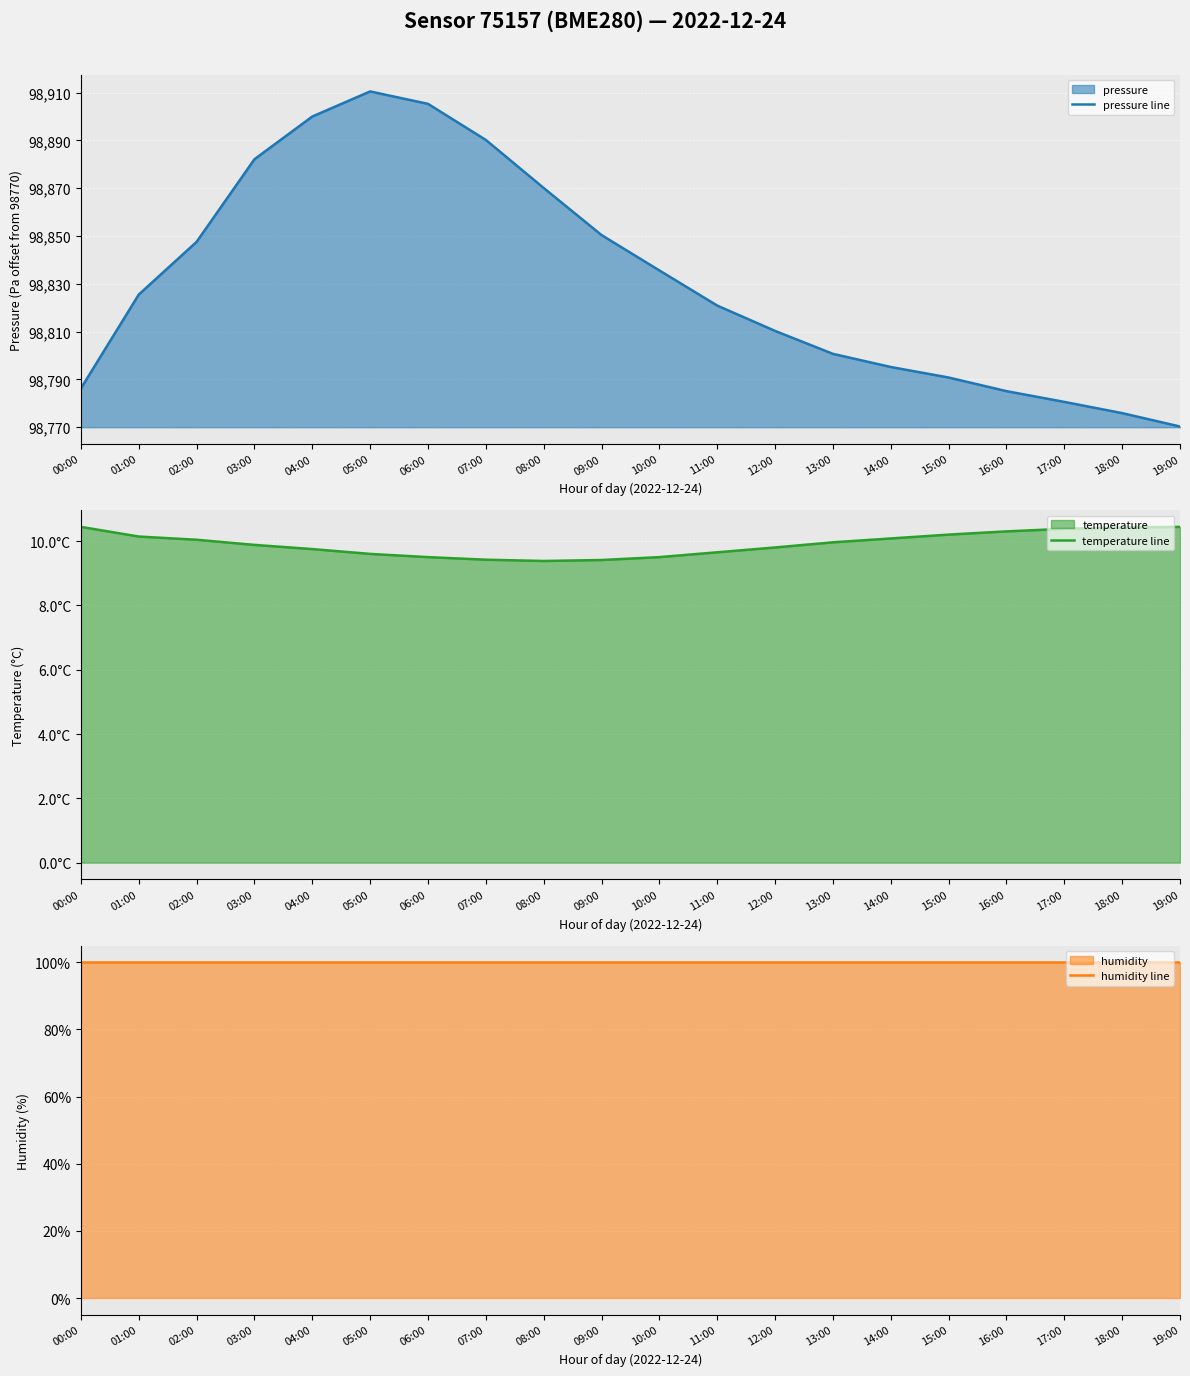

What is the difference between the pressure line values at 01:00 and 14:00?

30.3